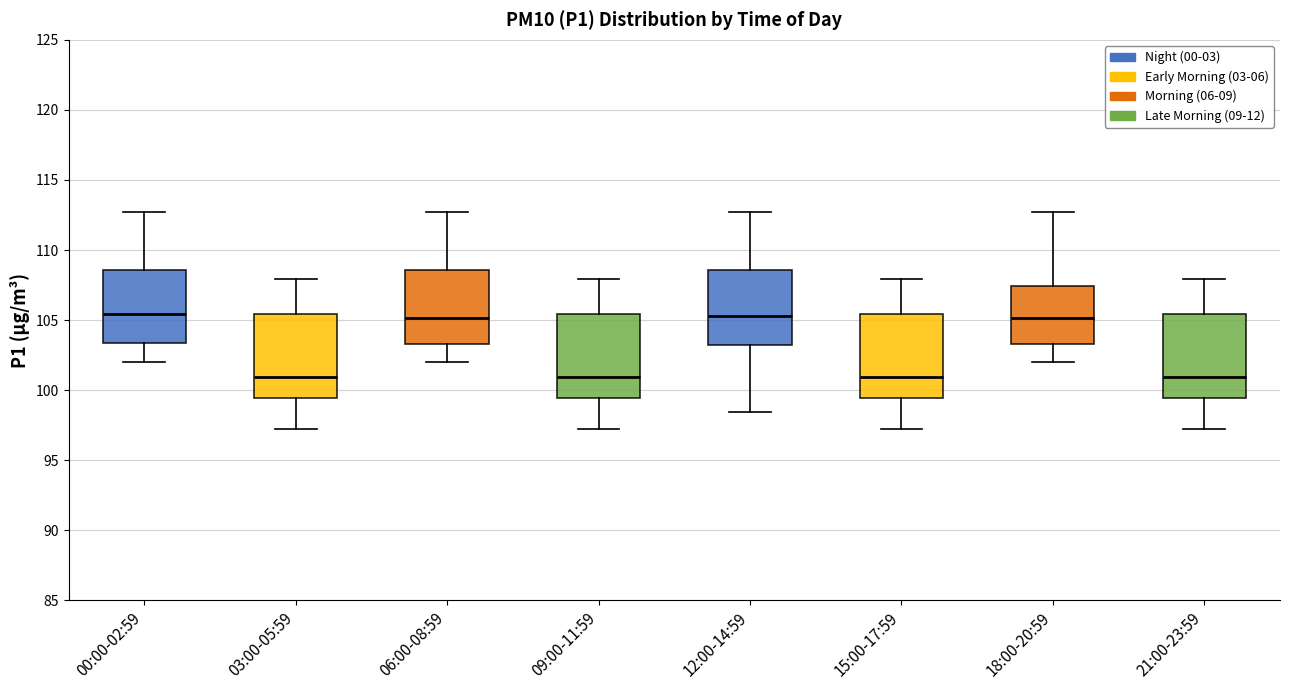

Reading left to right, transcribe this box plot: for each box, give where its median line is, the range the box spans, and where its two whiskers end, as read against the y-axis. The values are not printed on the chart, so give them approximately, as read against the axis.

00:00-02:59: median 105.5, box 103.5 to 108.5, whiskers 102.0 to 112.5
03:00-05:59: median 101.0, box 99.5 to 105.5, whiskers 97.0 to 108.0
06:00-08:59: median 105.0, box 103.5 to 108.5, whiskers 102.0 to 112.5
09:00-11:59: median 101.0, box 99.5 to 105.5, whiskers 97.0 to 108.0
12:00-14:59: median 105.5, box 103.0 to 108.5, whiskers 98.5 to 112.5
15:00-17:59: median 101.0, box 99.5 to 105.5, whiskers 97.0 to 108.0
18:00-20:59: median 105.0, box 103.5 to 107.5, whiskers 102.0 to 112.5
21:00-23:59: median 101.0, box 99.5 to 105.5, whiskers 97.0 to 108.0